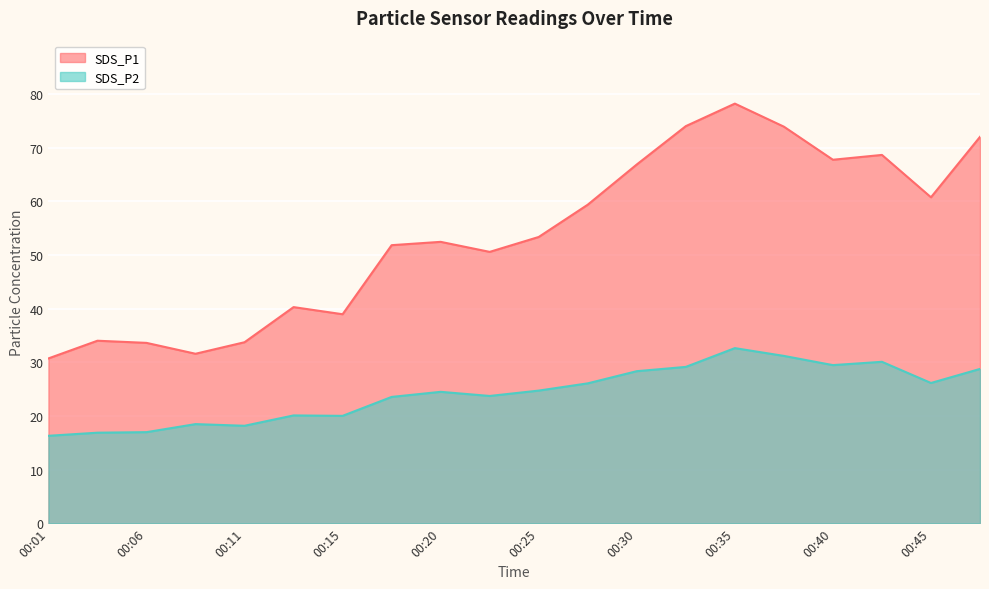

What are all the series names shown in the legend?

SDS_P1, SDS_P2